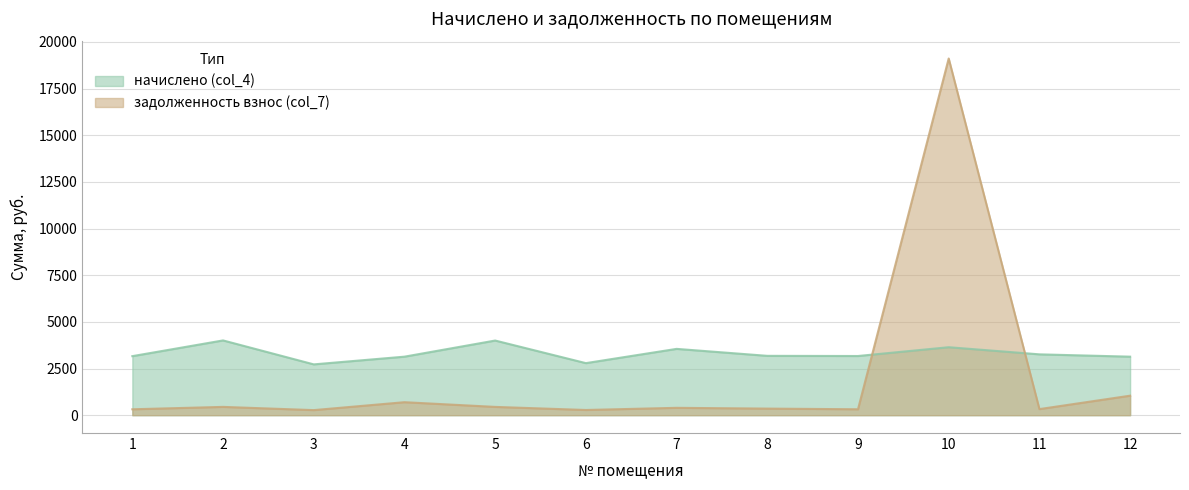

Which series changed the most between 1 and 2?

начислено (col_4)